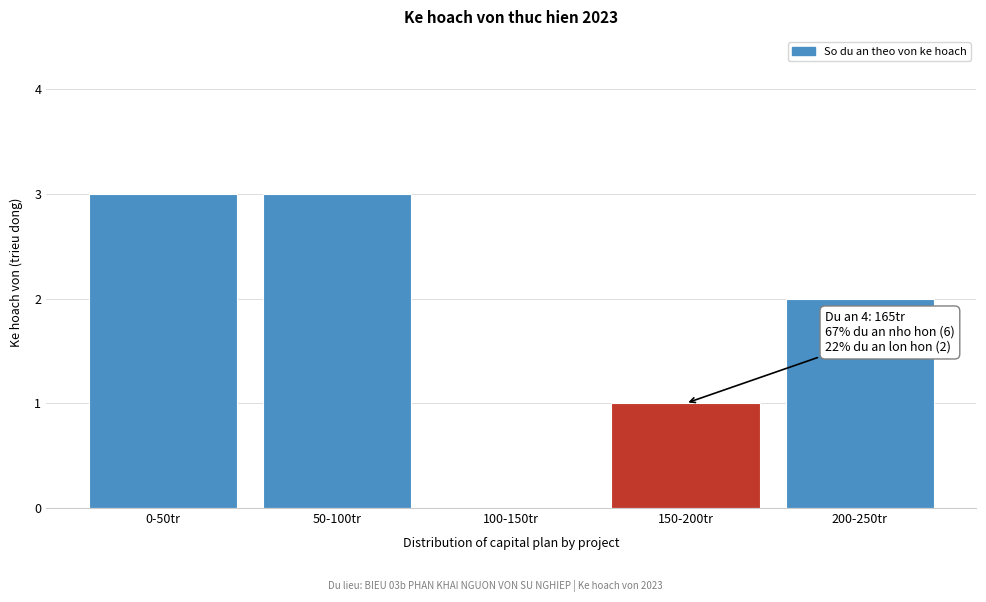

Reading left to right, what are all the values shown in this chart?

0-50tr=3	50-100tr=3	100-150tr=0	150-200tr=1	200-250tr=2